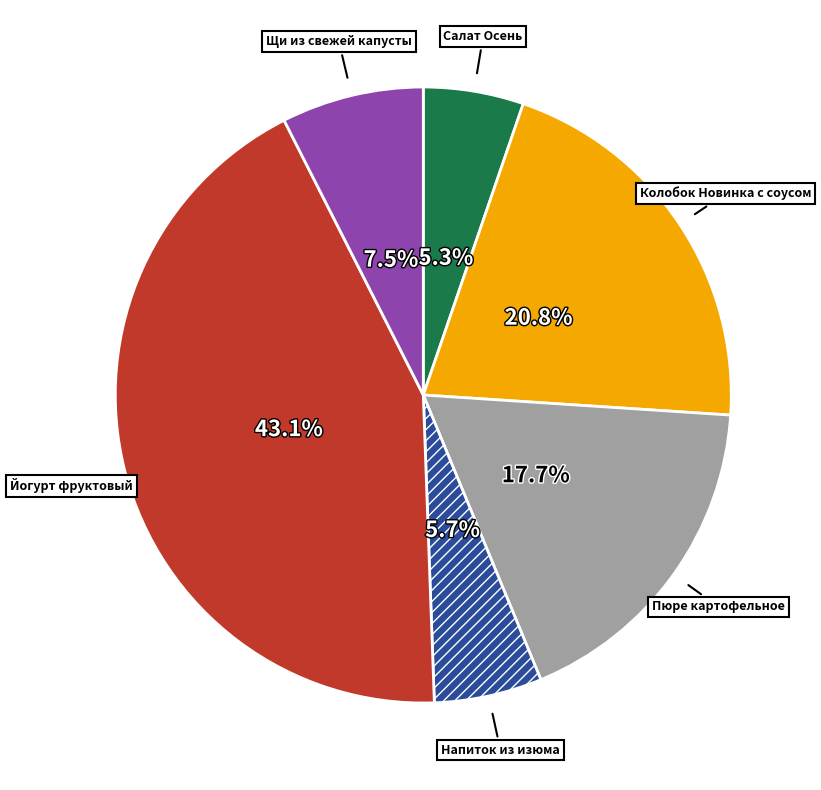

Does any single category account for the majority?

No